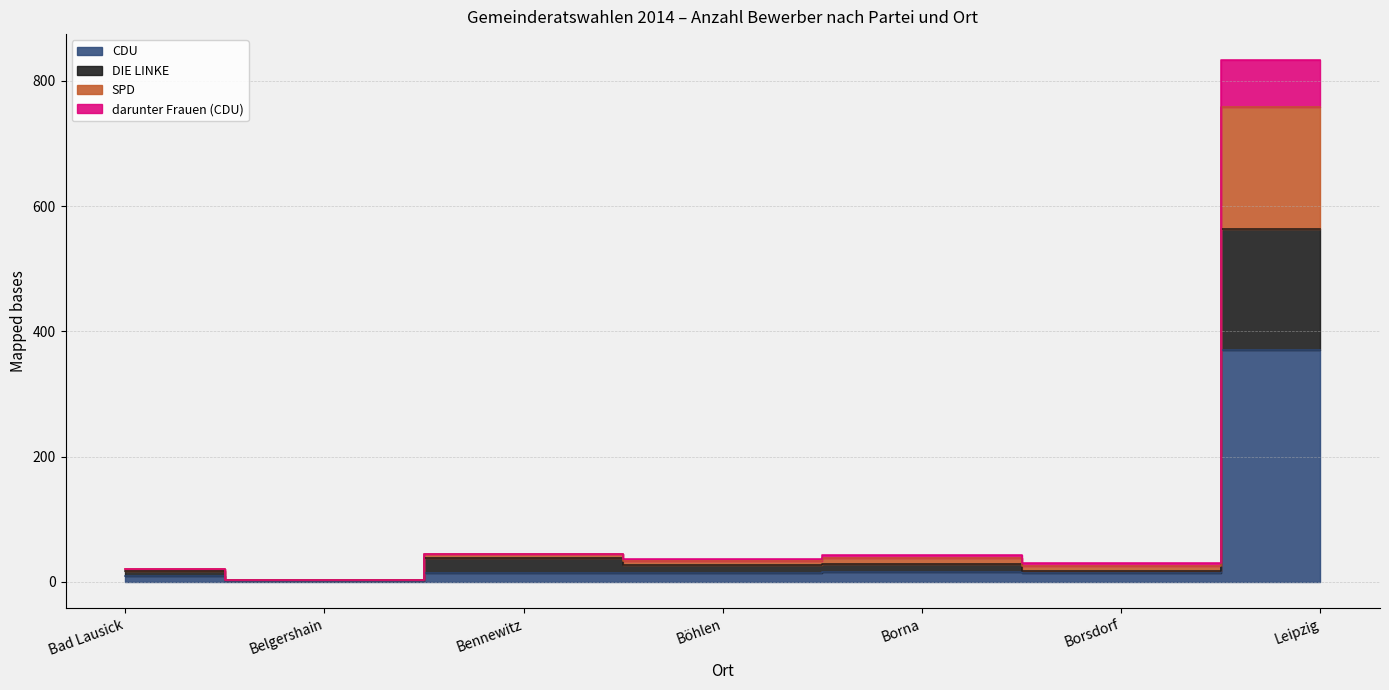

Which label corresponds to the largest value in the chart?

Leipzig